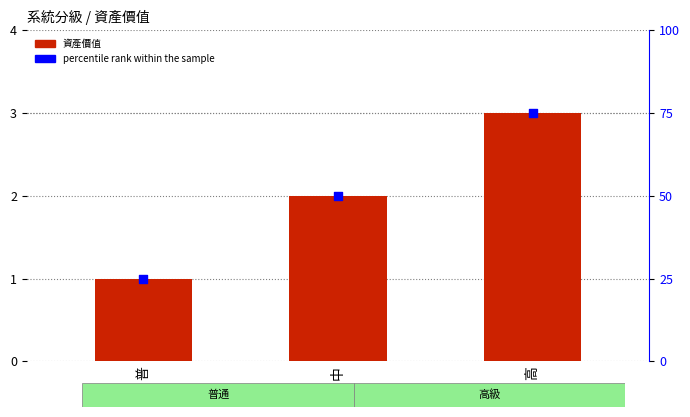

At how many categories does at least one series exceed 36?

2